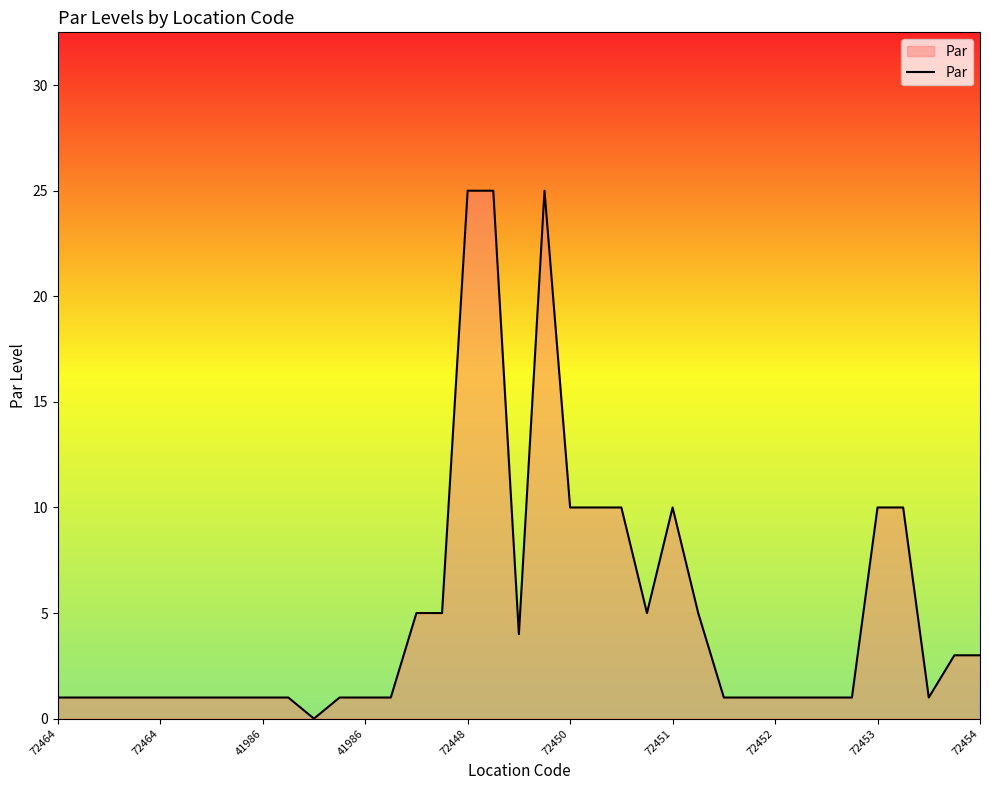

What is the greatest value displayed?

25